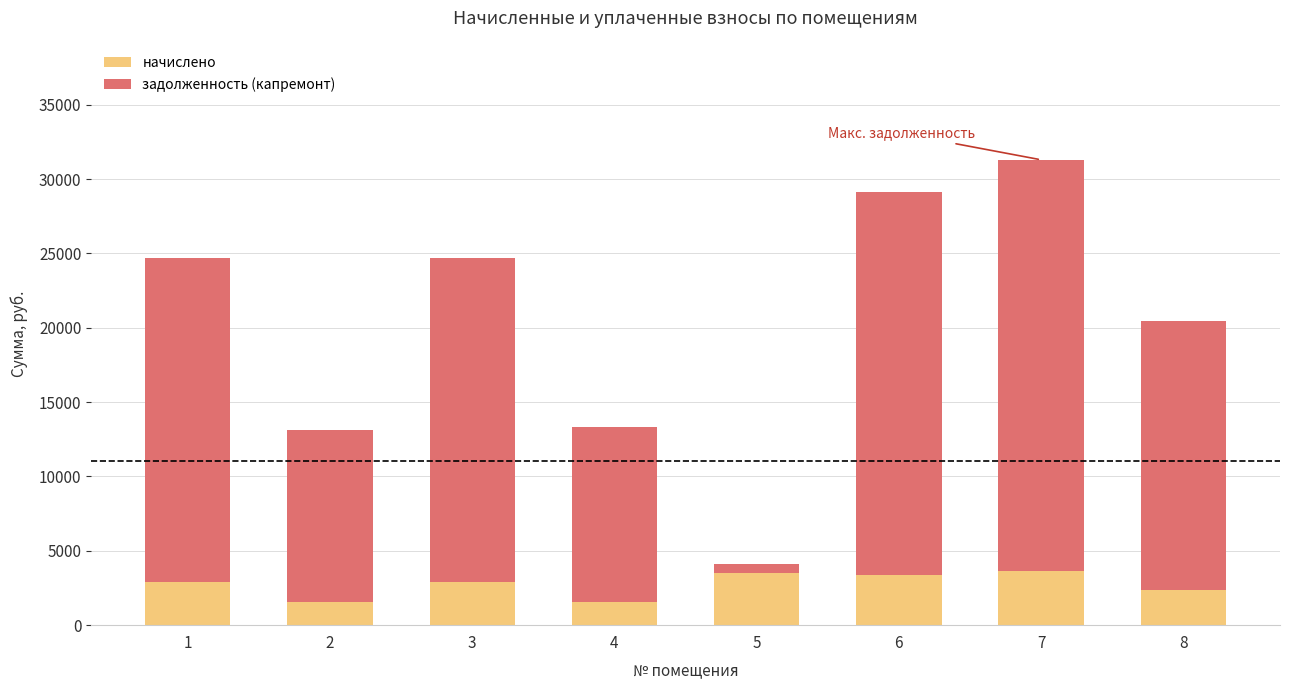

The value of начислено at 7 is 3660.5. True or false?

True